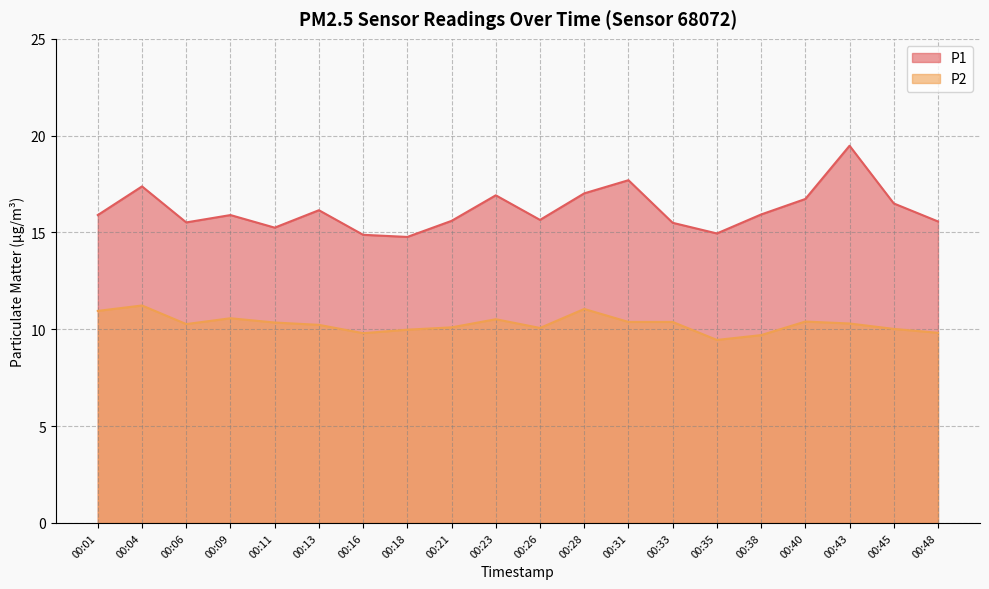

Which series has the largest total across all categories?

P1